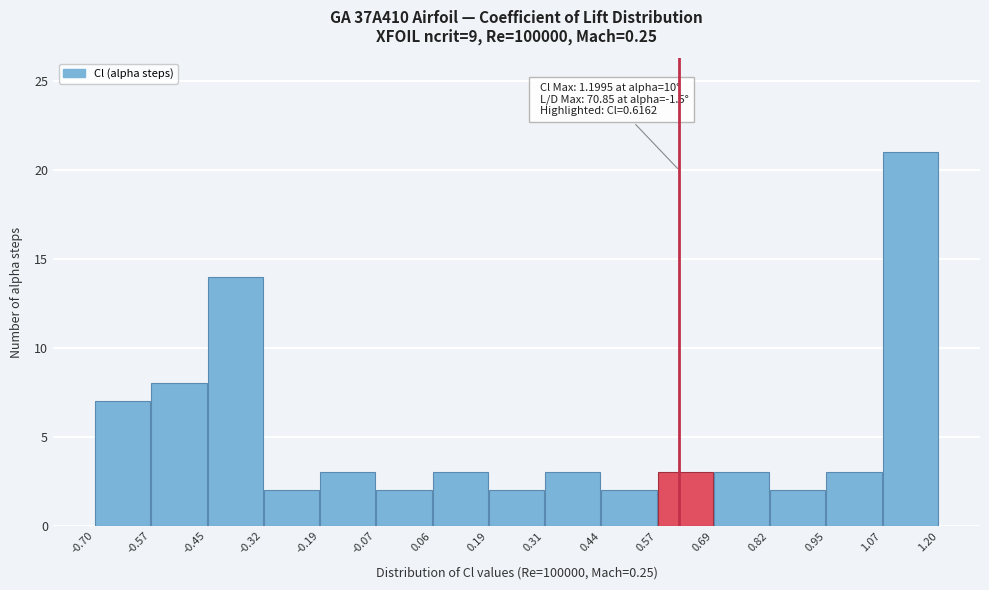

Which range on the x-axis has the tallest bar?

1.07 to 1.20